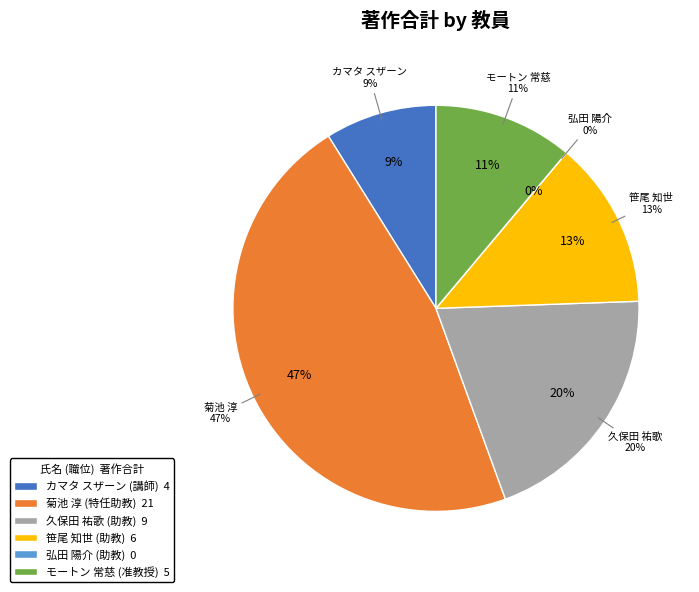

How many segments does this pie chart have?

6